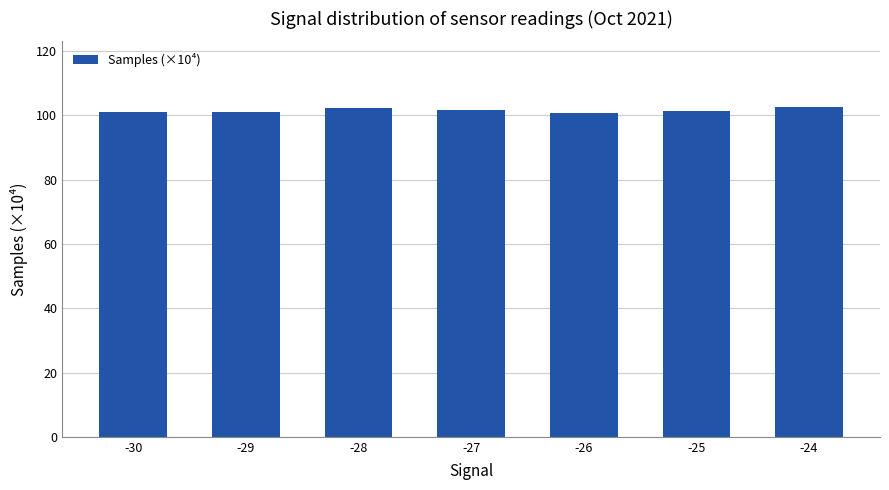

What is the greatest value displayed?

102.6